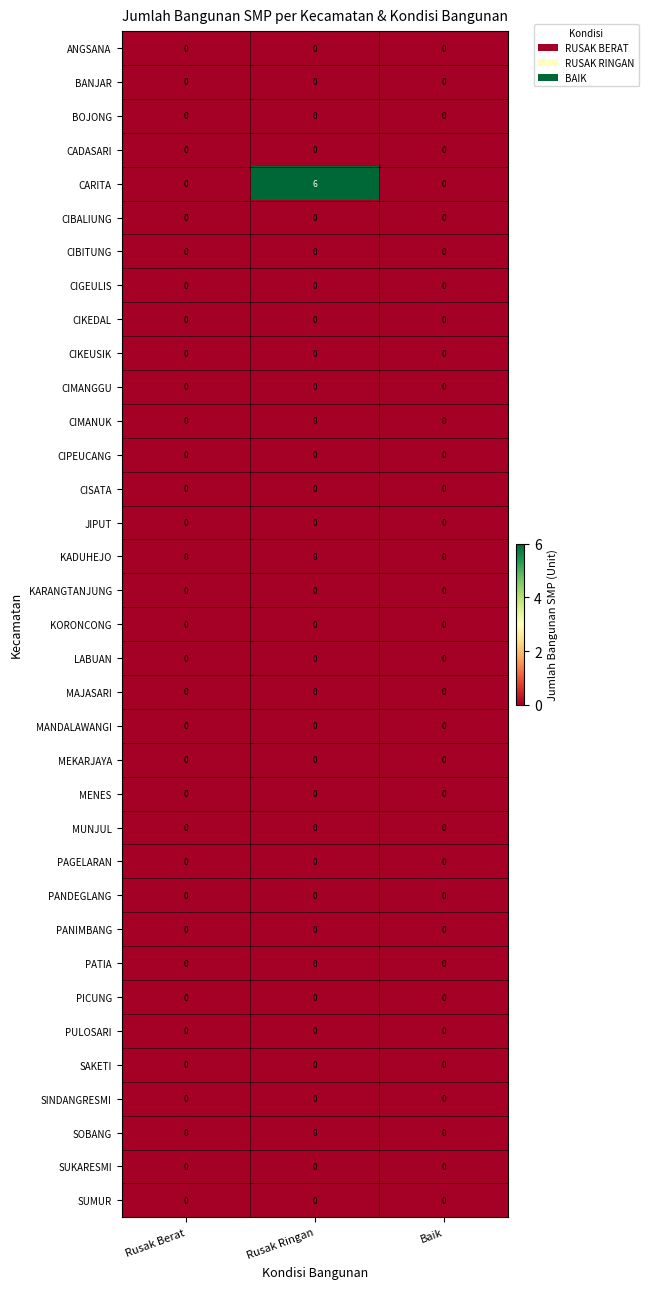

The value of PATIA at Rusak Berat is 0. True or false?

True